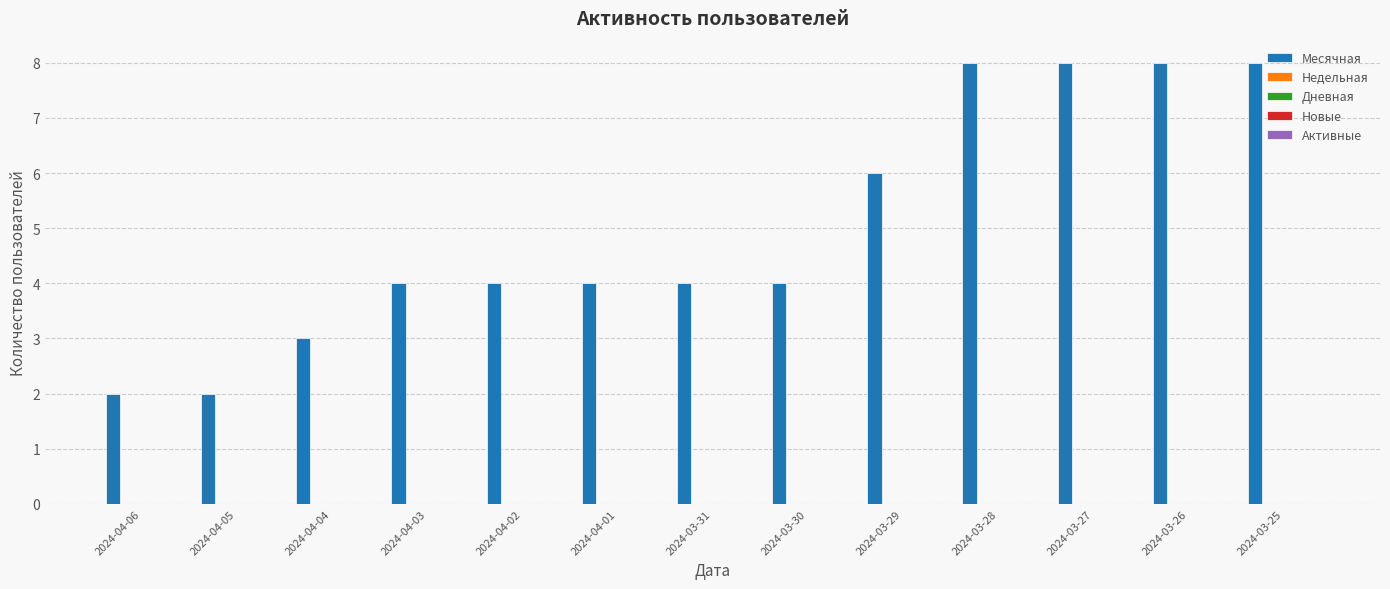

What is the difference between the second highest and minimum values?

6